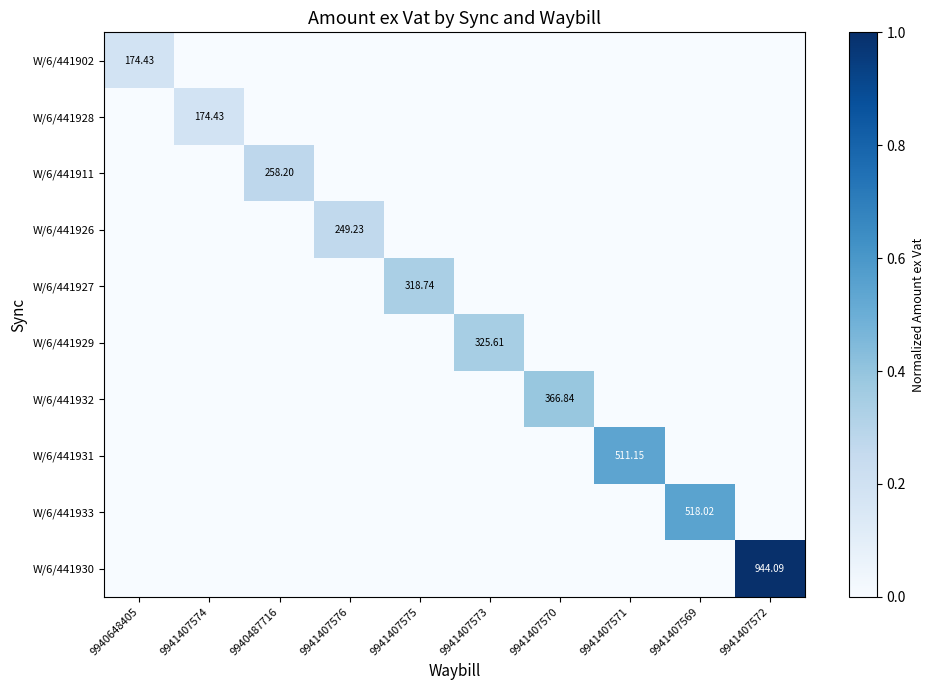

What is the greatest value displayed?

1.0